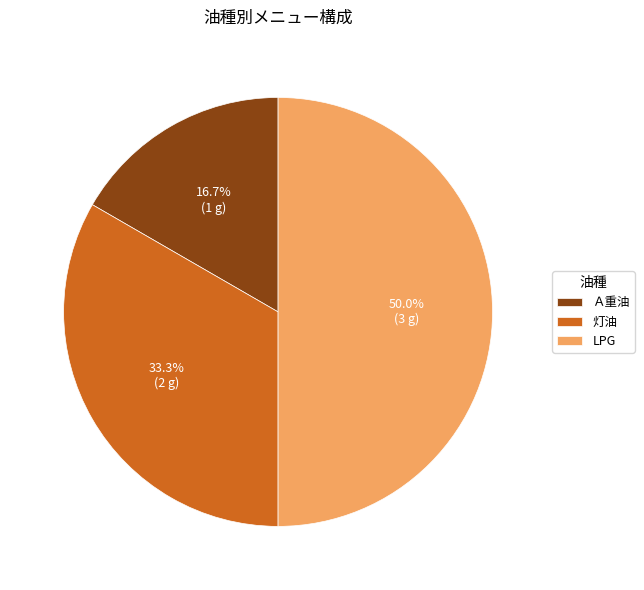

Is it true that 灯油 is 42% of the pie?

False